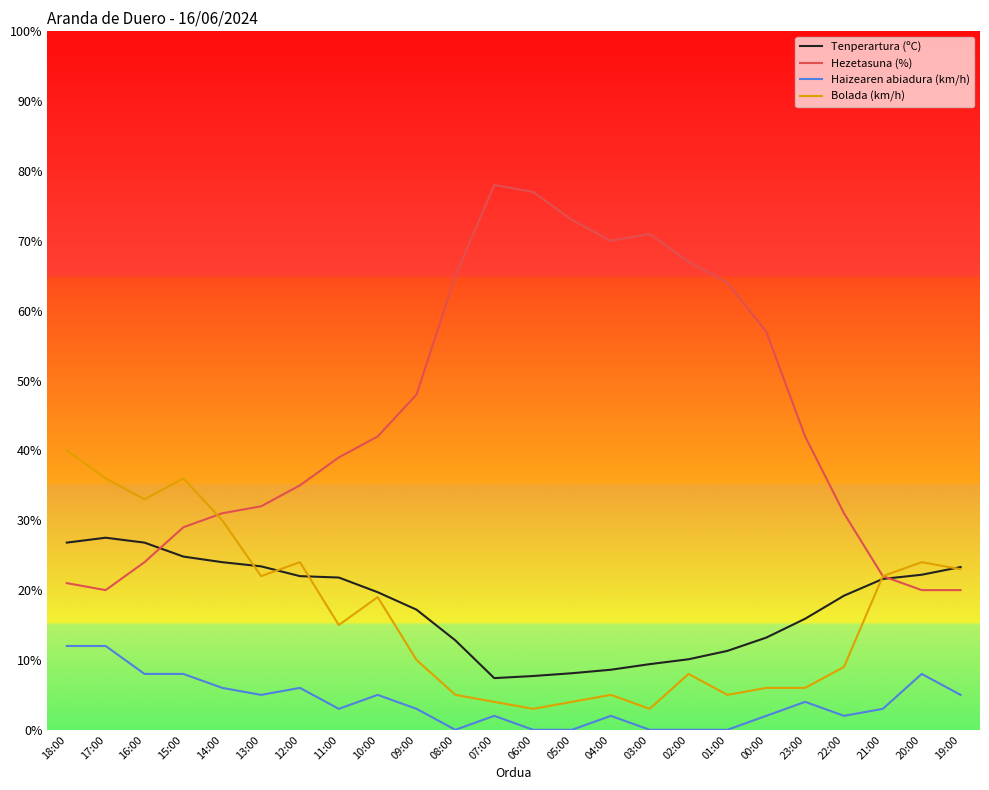

At which label does Tenperartura (ºC) first exceed 19?

18:00